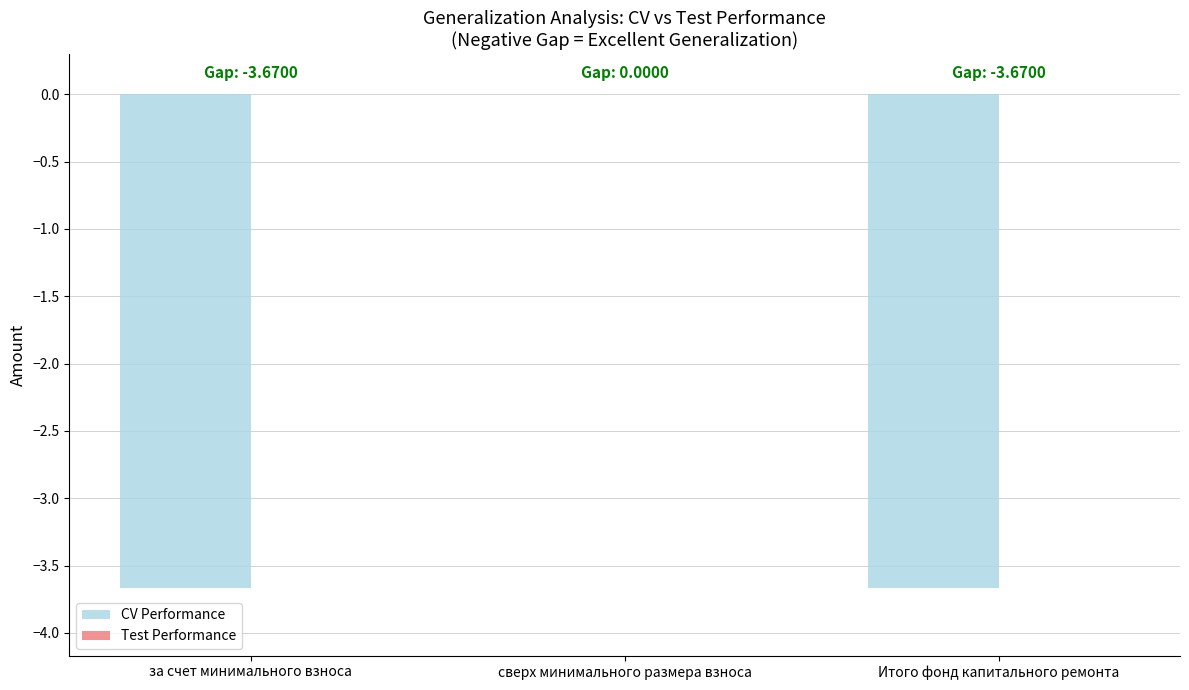

Where is the data nearest to the value -1?

сверх минимального размера взноса